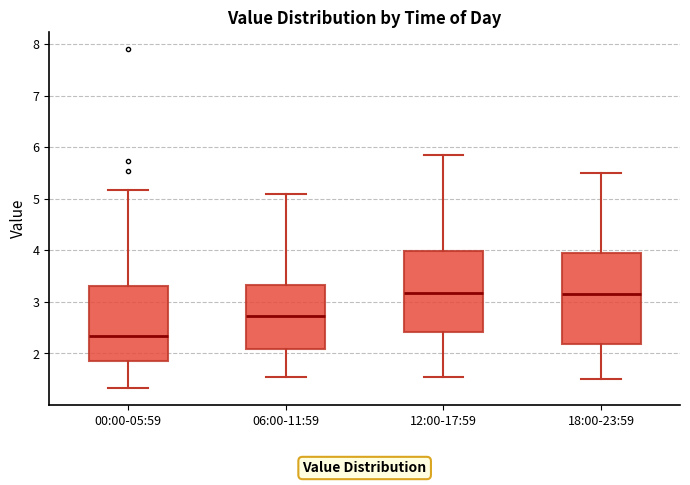

Where does the lower whisker of the box for 06:00-11:59 end on the y-axis? The values are not printed on the chart, so give them approximately, as read against the axis.

1.6